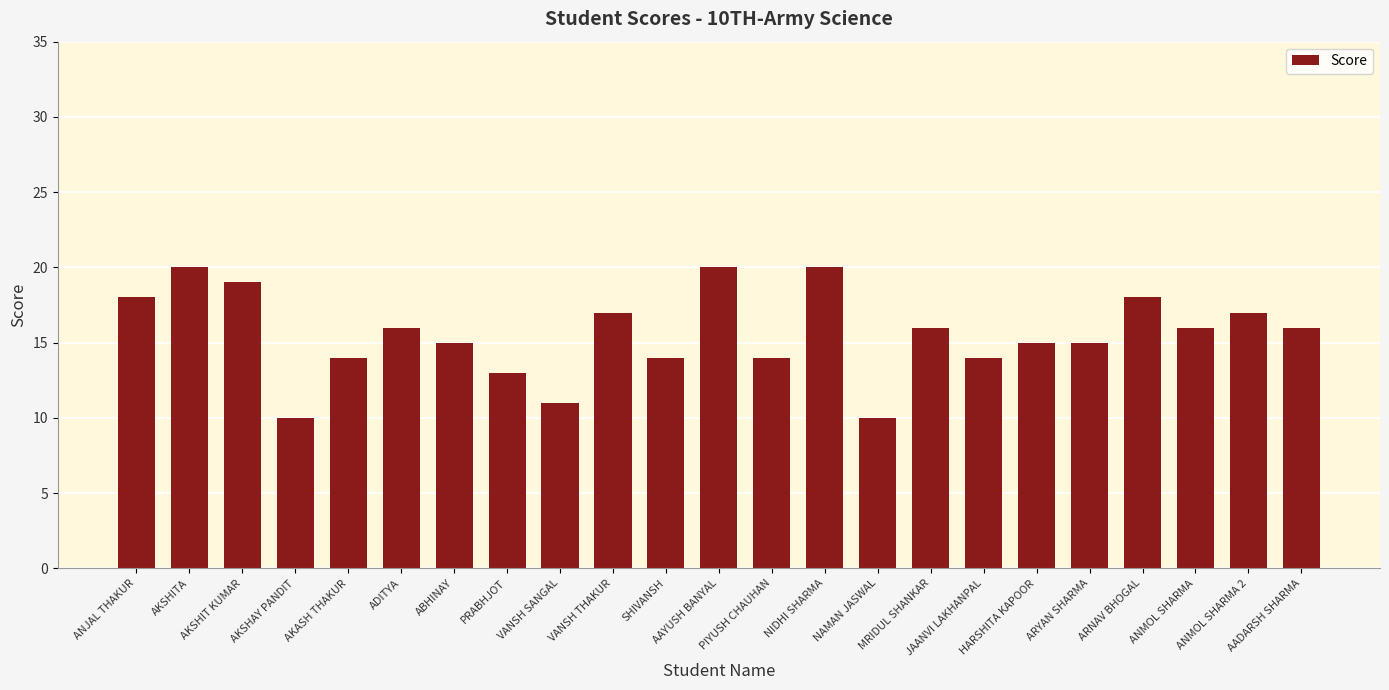

Reading left to right, extract all data points from this chart.

ANJAL THAKUR=18	AKSHITA=20	AKSHIT KUMAR=19	AKSHAY PANDIT=10	AKASH THAKUR=14	ADITYA=16	ABHINAY=15	PRABHJOT=13	VANSH SANGAL=11	VANSH THAKUR=17	SHIVANSH=14	AAYUSH BANYAL=20	PIYUSH CHAUHAN=14	NIDHI SHARMA=20	NAMAN JASWAL=10	MRIDUL SHANKAR=16	JAANVI LAKHANPAL=14	HARSHITA KAPOOR=15	ARYAN SHARMA=15	ARNAV BHOGAL=18	ANMOL SHARMA=16	ANMOL SHARMA 2=17	AADARSH SHARMA=16